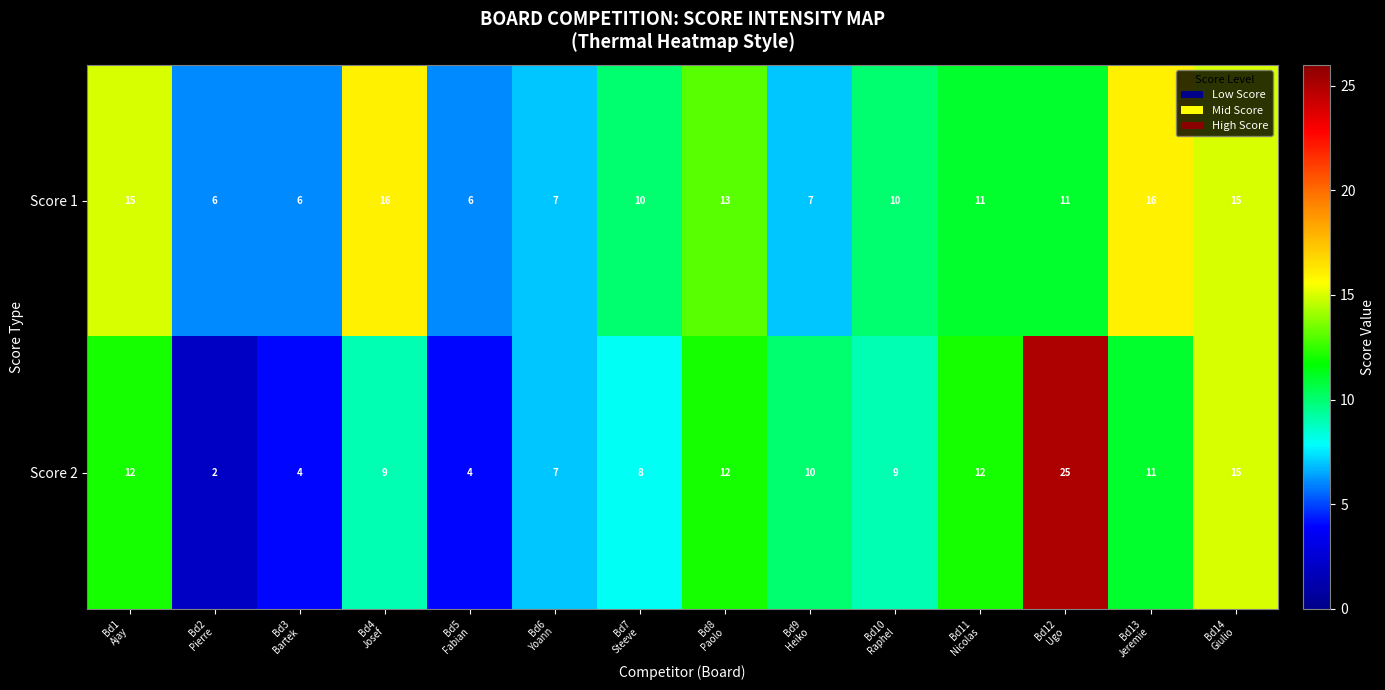

At how many categories does at least one series exceed 20?

1